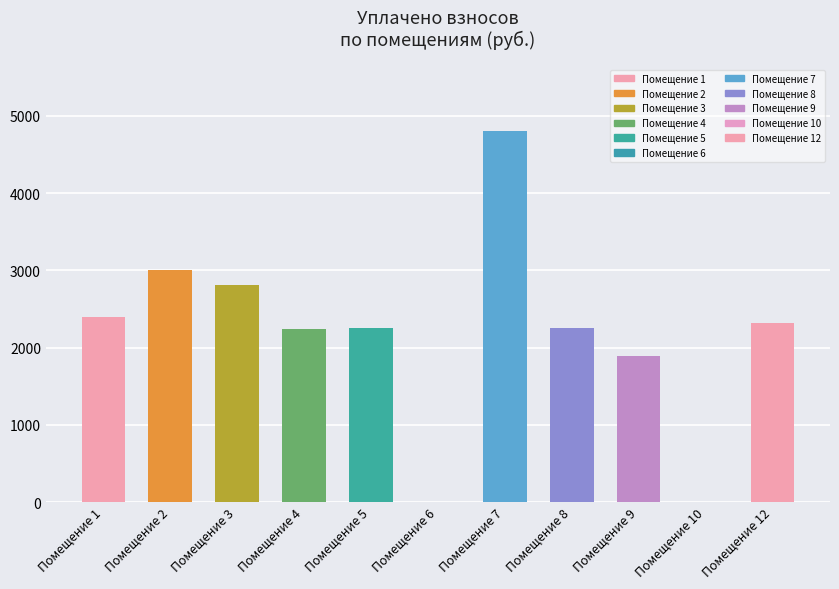

Which series changed the most between 8 and 9?

уплачено